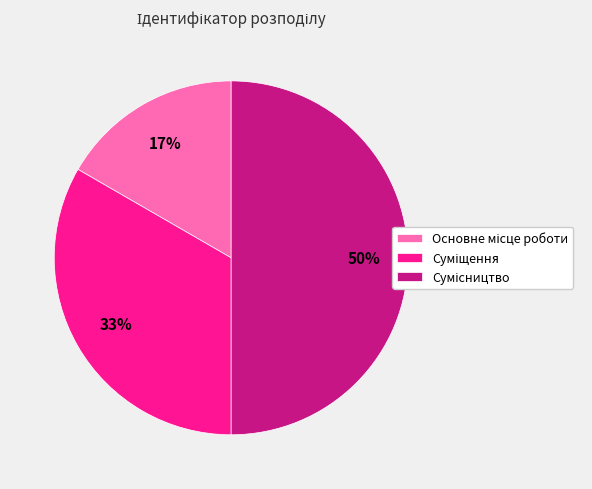

To the nearest percent, what is the difference between the largest and smallest slice percentages?

33%